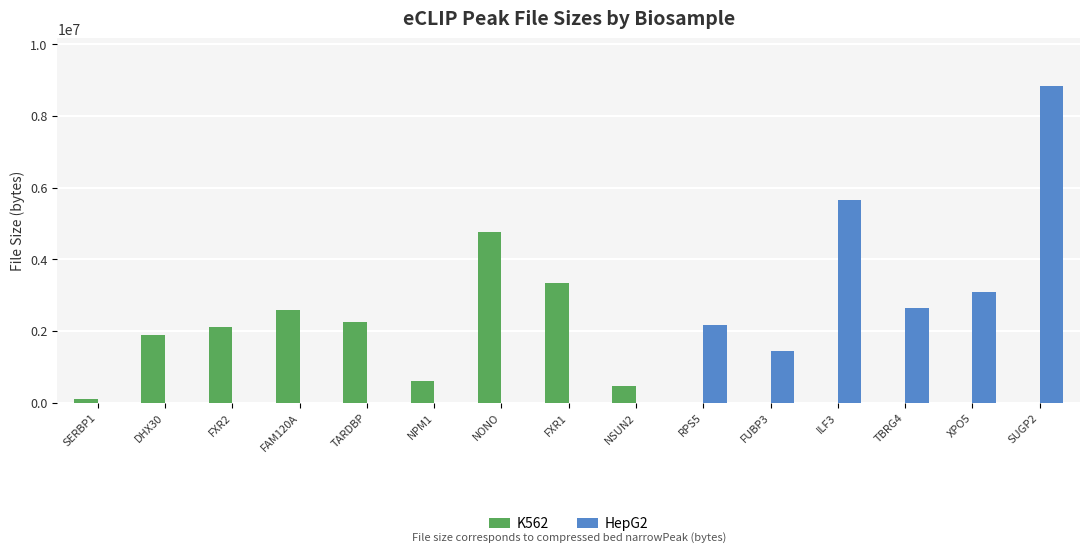

At which label does K562 first exceed 464684?

DHX30